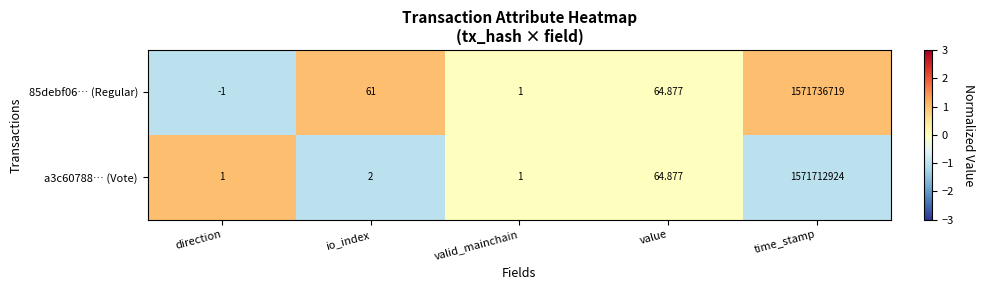

Rank the categories by 85debf06… (Regular) value from lowest to highest.

direction, valid_mainchain, io_index, value, time_stamp